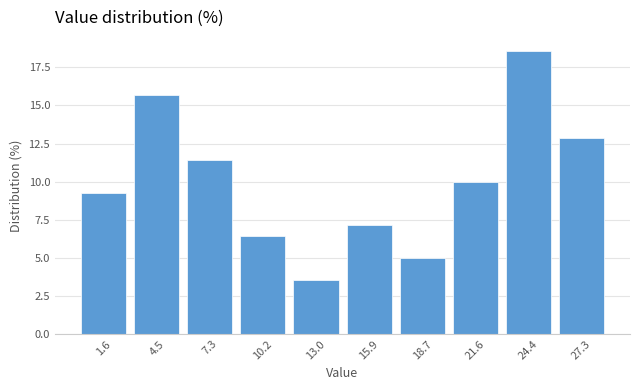

Which range on the x-axis has the tallest bar?

23.00 to 25.85